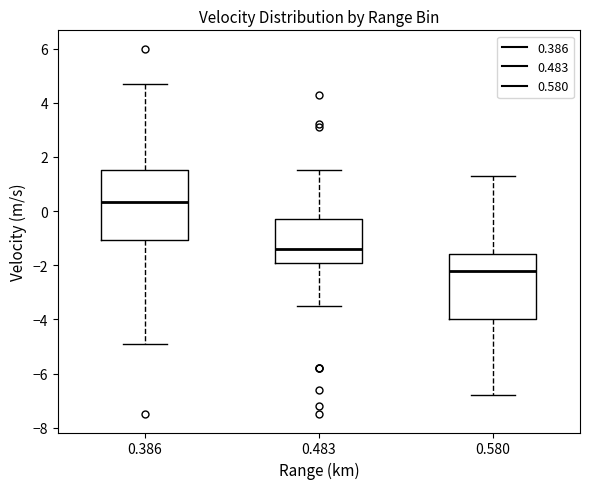

Which box has the lowest median line?

0.580